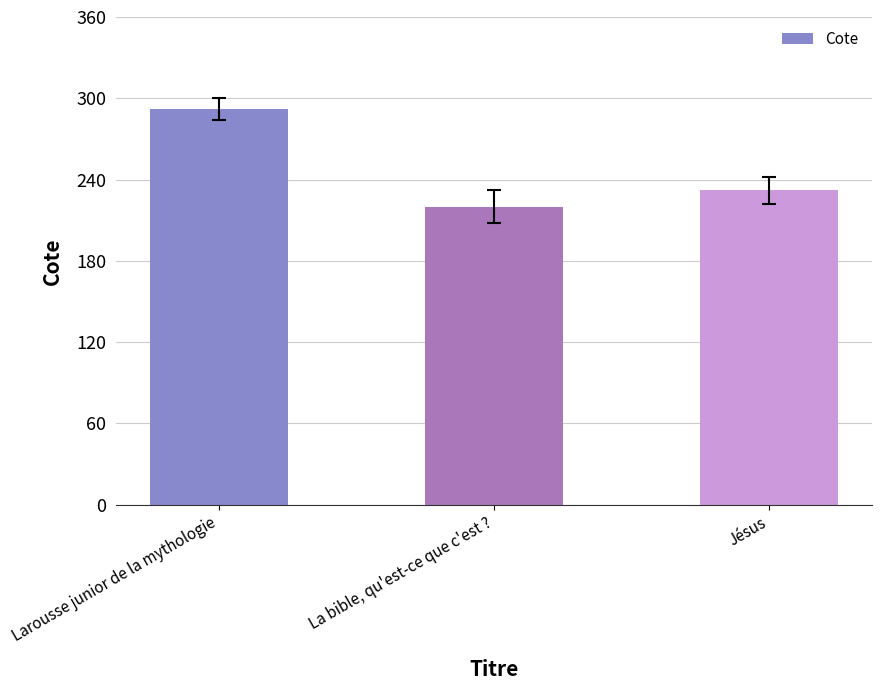

Rank the categories by value from lowest to highest.

La bible, qu'est-ce que c'est ?, Jésus, Larousse junior de la mythologie